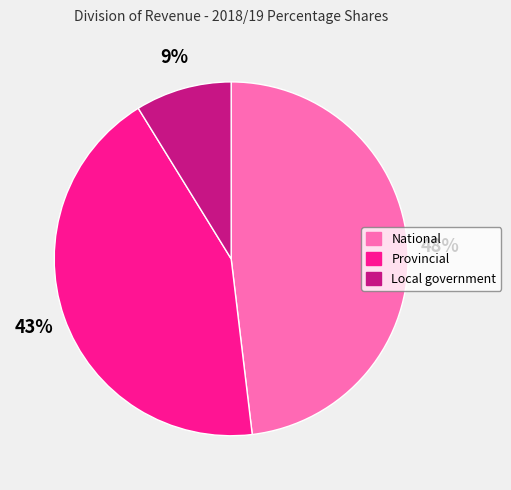

How many segments does this pie chart have?

3